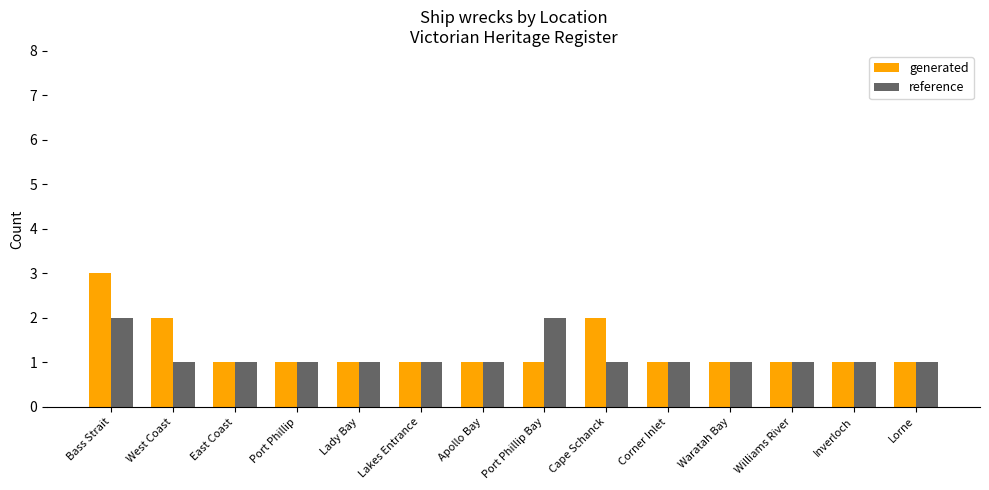

Reading right to left, transcribe all the data shown in this chart.

generated: 1	1	1	1	1	2	1	1	1	1	1	1	2	3
reference: 1	1	1	1	1	1	2	1	1	1	1	1	1	2